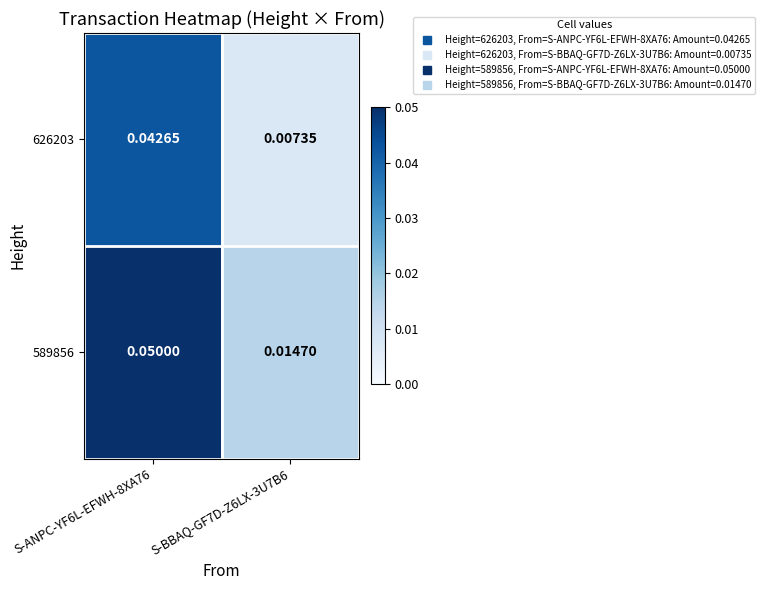

Rank the series at S-BBAQ-GF7D-Z6LX-3U7B6 from lowest to highest value.

626203, 589856